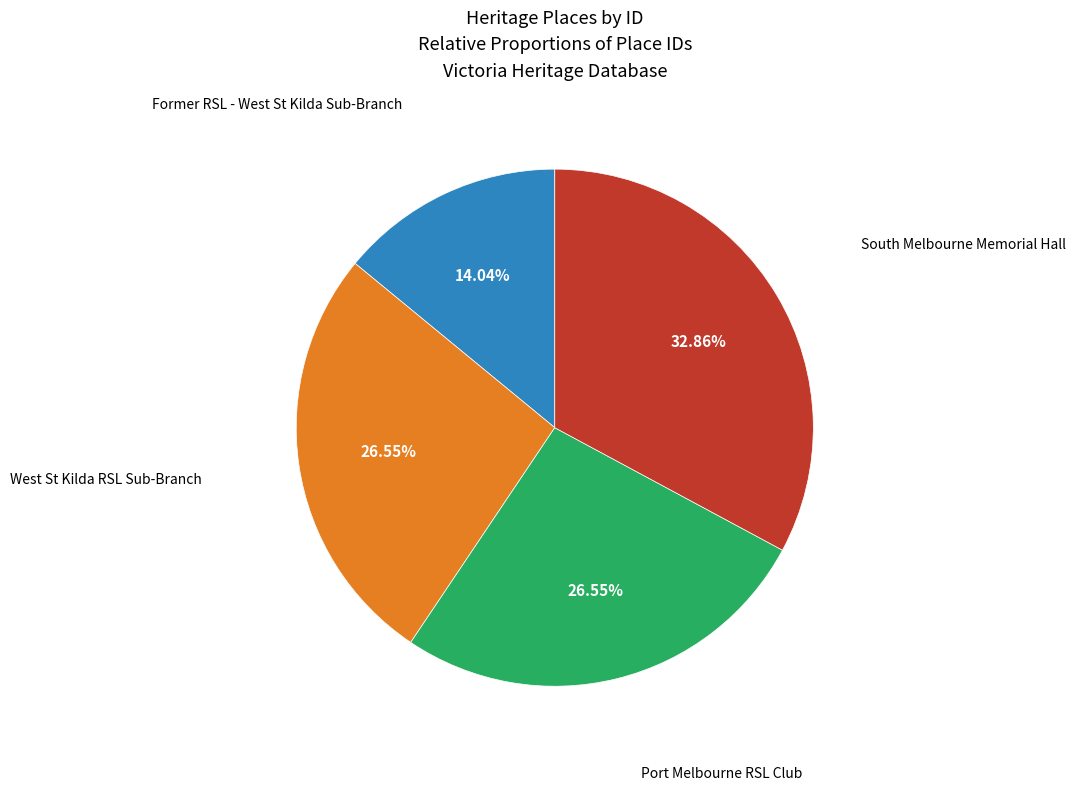

What is the smallest slice in the pie chart?

Former RSL - West St Kilda Sub-Branch